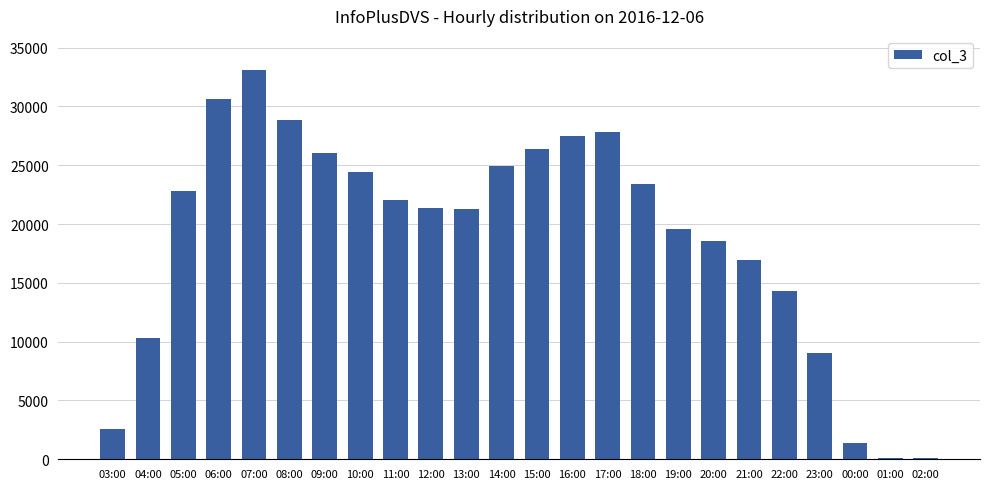

The value at 21:00 is 16906. True or false?

True